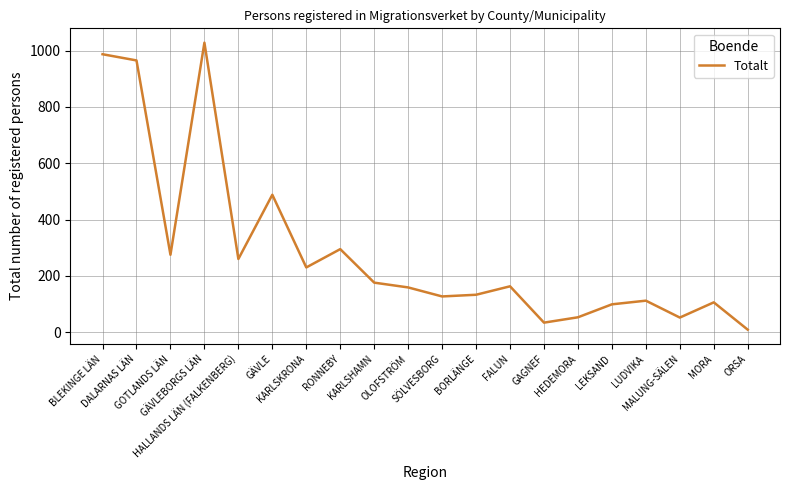

The chart shows a value of 83 at SÖLVESBORG. True or false?

False